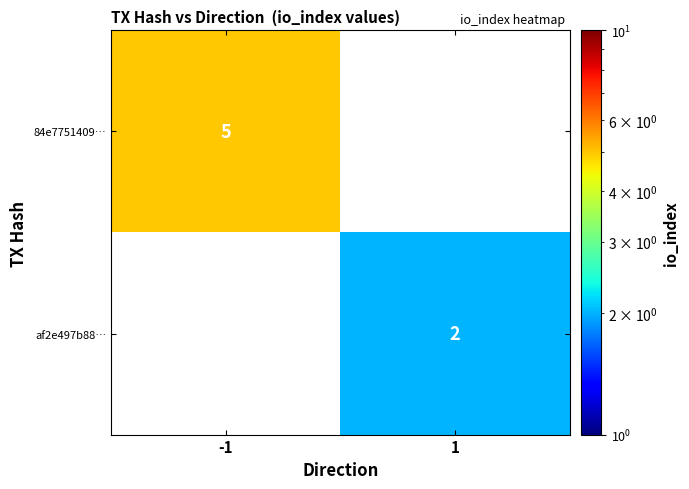

The value of 84e7751409… at -1 is 2. True or false?

False